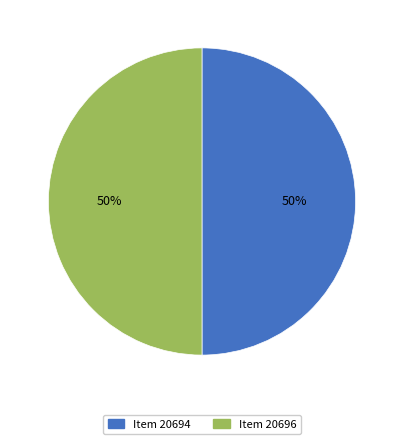

The Item 20696 slice represents 50% of the pie. True or false?

True